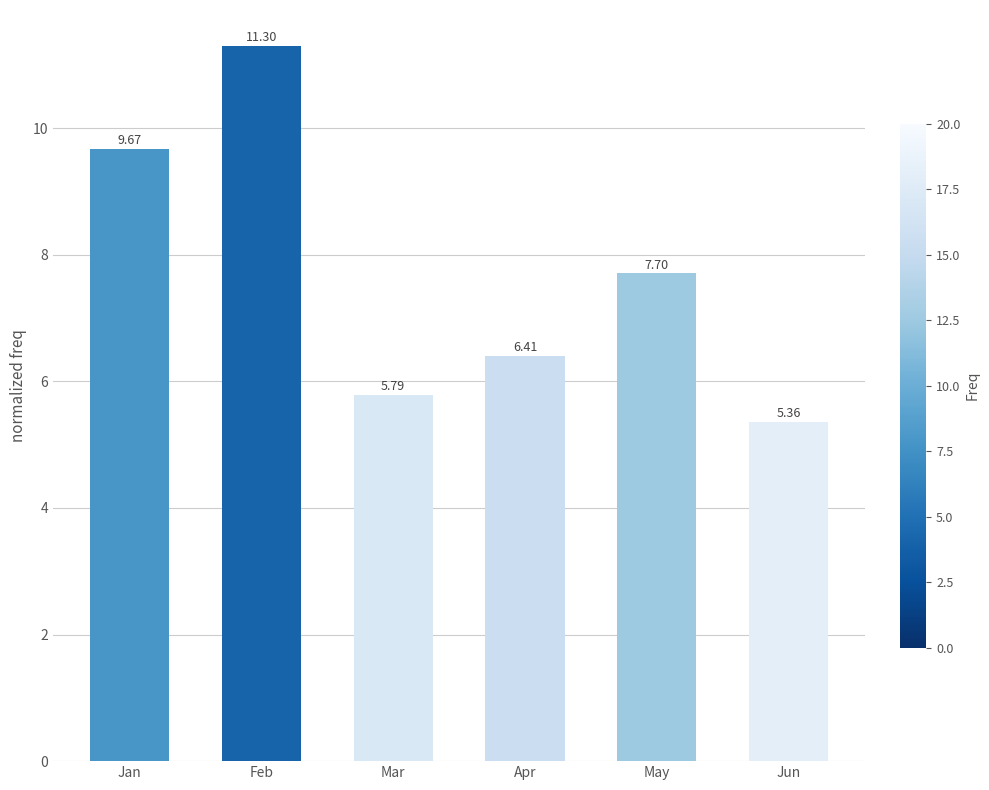

Which category has the lowest value across all series?

Jun